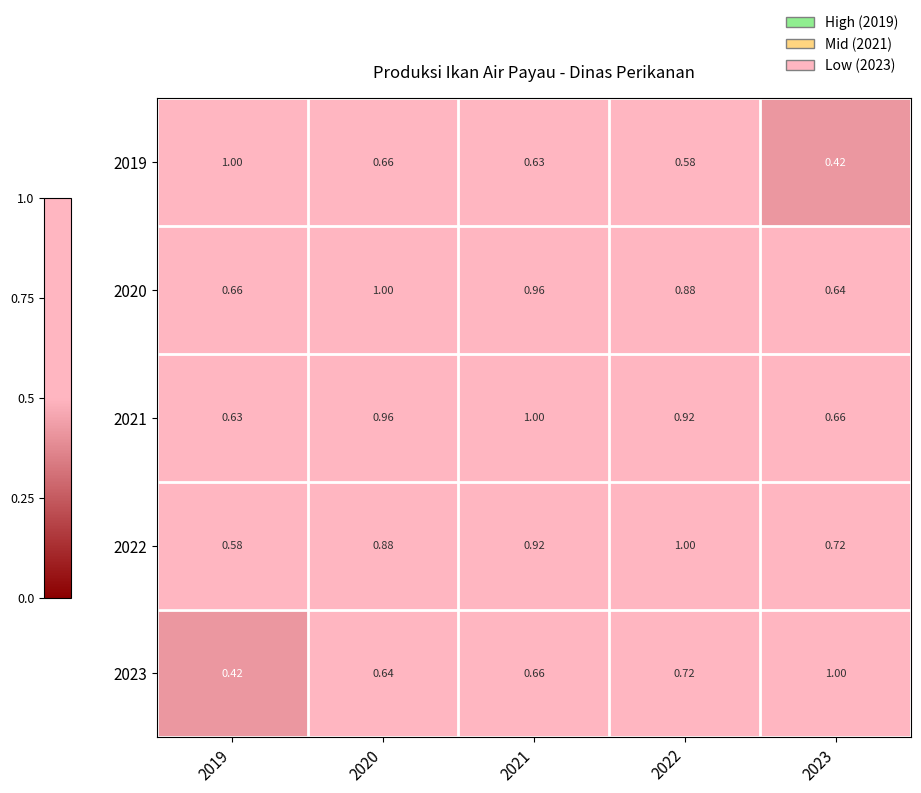

Is the value of 2021 at 2023 greater than the value of 2022 at 2021?

No